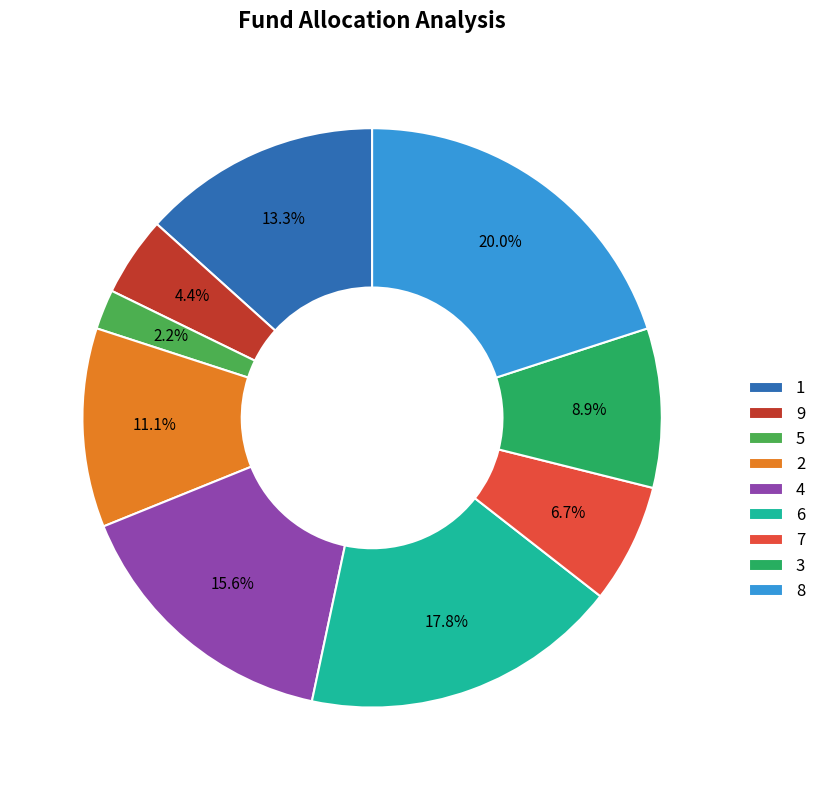

To the nearest percent, what is the average slice percentage?

11%